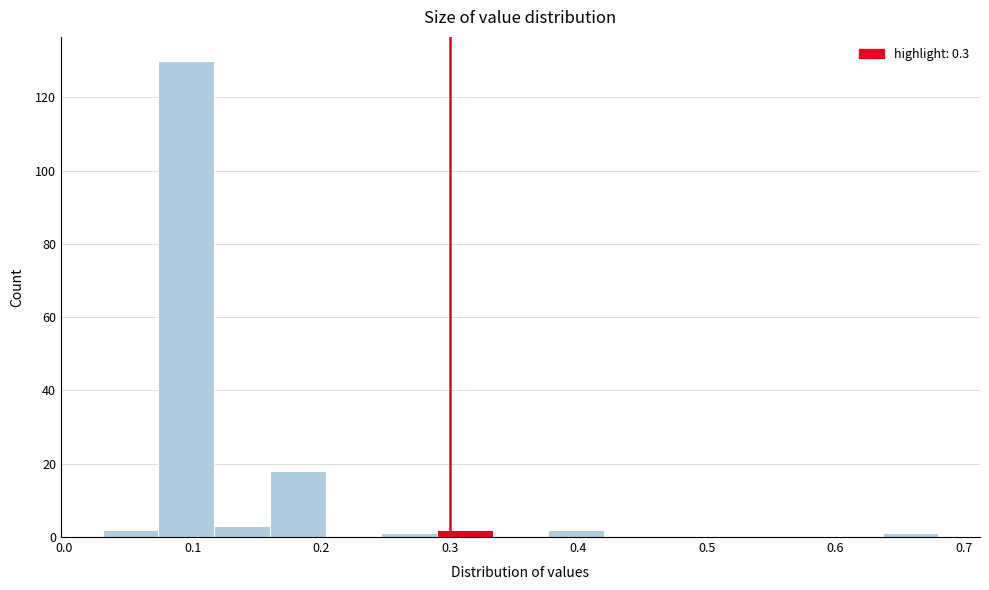

Reading left to right, list every bar in this chart as the range it spans on the x-axis followed by its height. Neither the bar edges nor the heights are printed on the chart, so give them approximately, as read against the axes.

0.03 to 0.07: 2
0.07 to 0.12: 130
0.12 to 0.16: 4
0.16 to 0.20: 18
0.20 to 0.25: 0
0.25 to 0.29: under 2
0.29 to 0.33: 2
0.33 to 0.38: 0
0.38 to 0.42: 2
0.42 to 0.46: 0
0.46 to 0.51: 0
0.51 to 0.55: 0
0.55 to 0.59: 0
0.59 to 0.64: 0
0.64 to 0.68: under 2